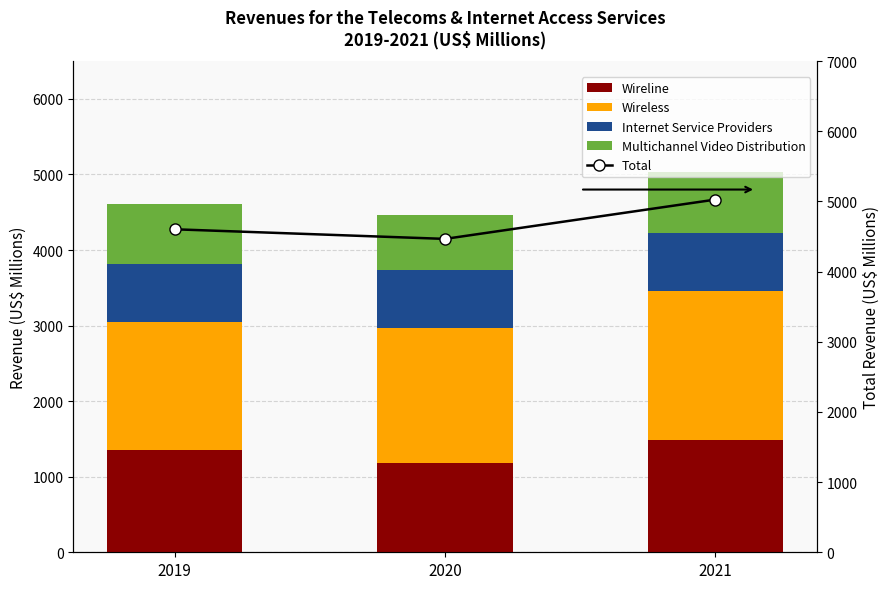

Reading left to right, extract all data points from this chart.

Wireline: 1357.0	1182.0	1479.2
Wireless: 1687.0	1790.0	1977.0
Internet Service Providers: 768.0	759.0	768.0
Multichannel Video Distribution: 791.0	735.0	802.0
Total: 4603.0	4466.0	5026.2